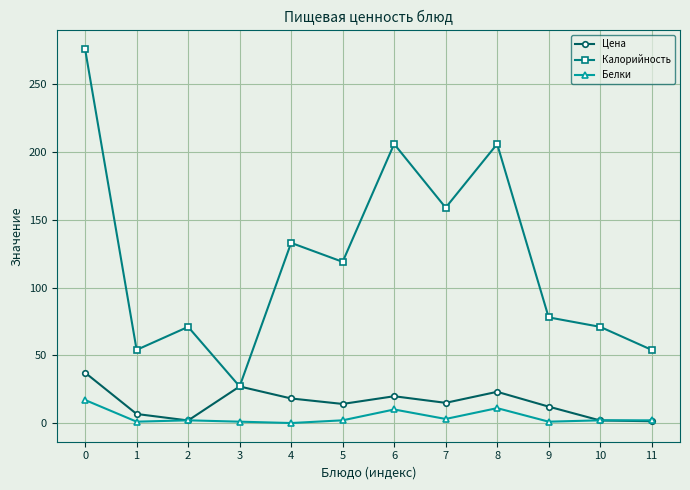

Rank the series by their maximum value, from lowest to highest.

Белки, Цена, Калорийность